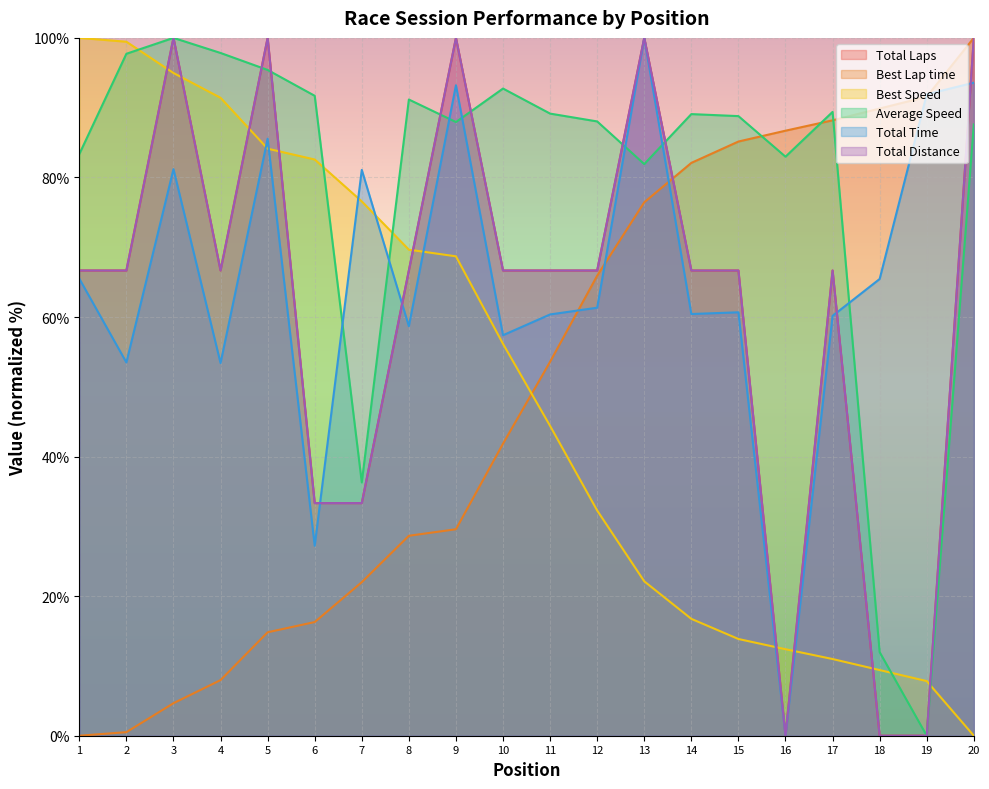

Which label corresponds to the smallest value in the chart?

16